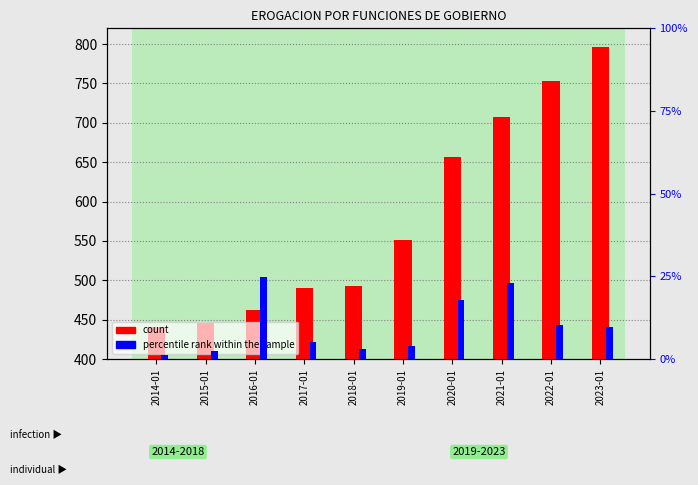

Where does the count series first go above 551?

2019-01